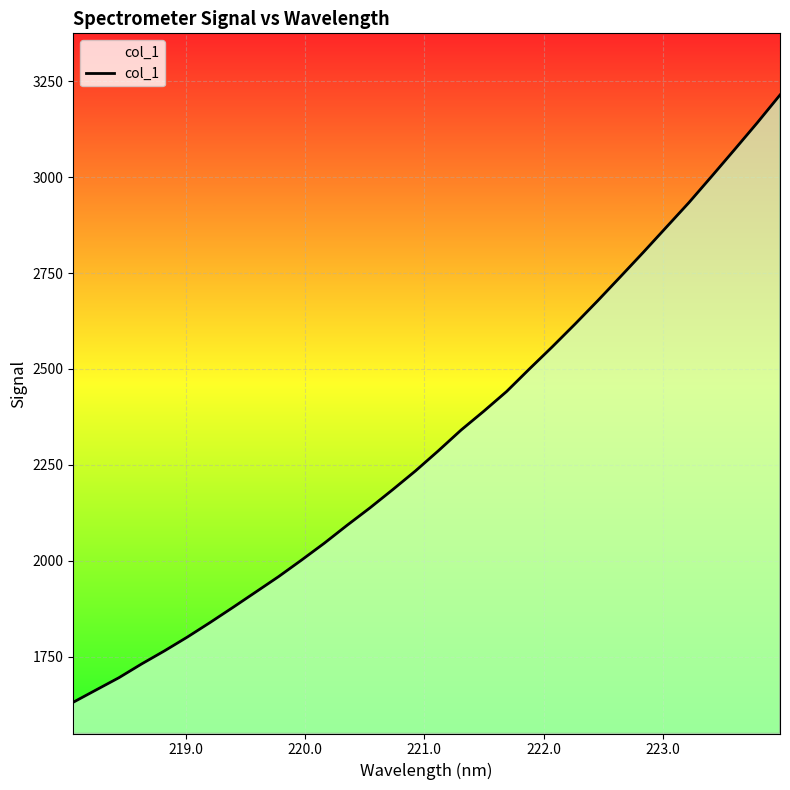

What is the difference between the maximum and minimum values?

1583.5